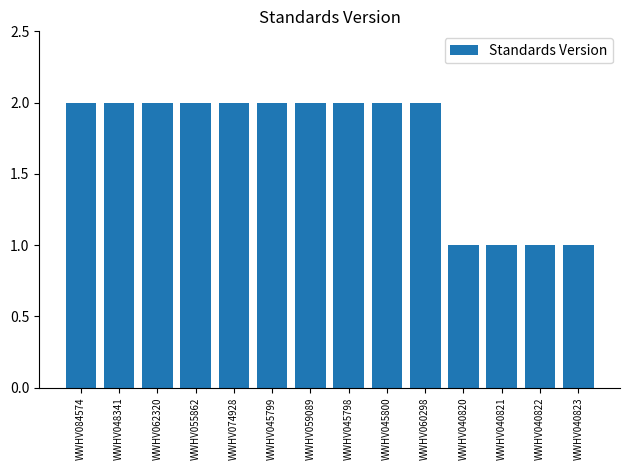

What is the smallest value displayed?

1